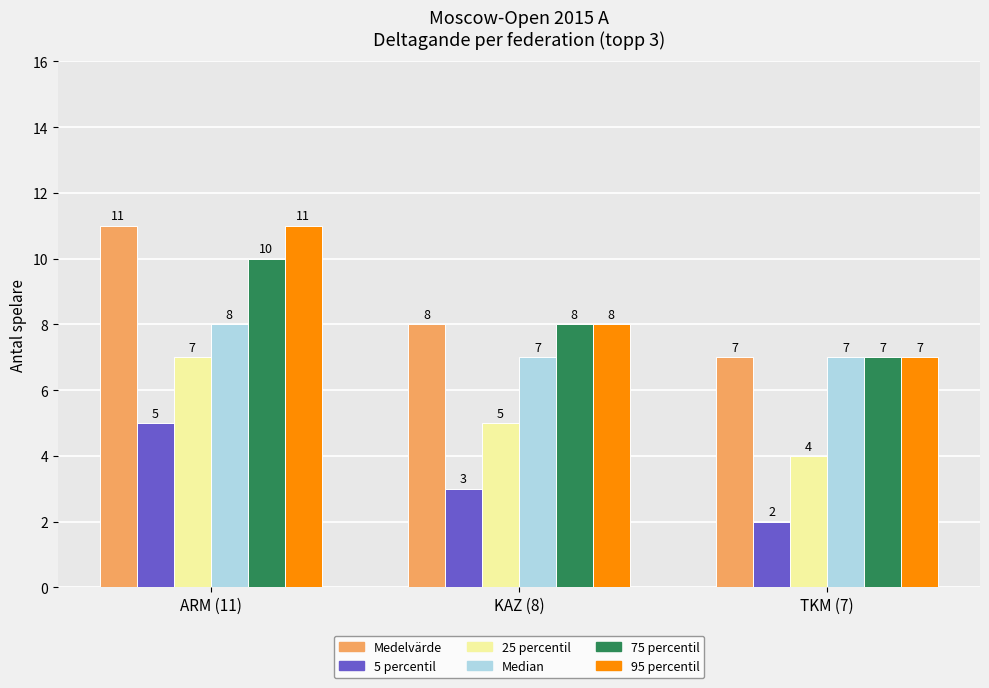

Reading left to right, extract all data points from this chart.

Medelvärde: ARM (11)=11	KAZ (8)=8	TKM (7)=7
5 percentil: ARM (11)=5	KAZ (8)=3	TKM (7)=2
25 percentil: ARM (11)=7	KAZ (8)=5	TKM (7)=4
Median: ARM (11)=8	KAZ (8)=7	TKM (7)=7
75 percentil: ARM (11)=10	KAZ (8)=8	TKM (7)=7
95 percentil: ARM (11)=11	KAZ (8)=8	TKM (7)=7